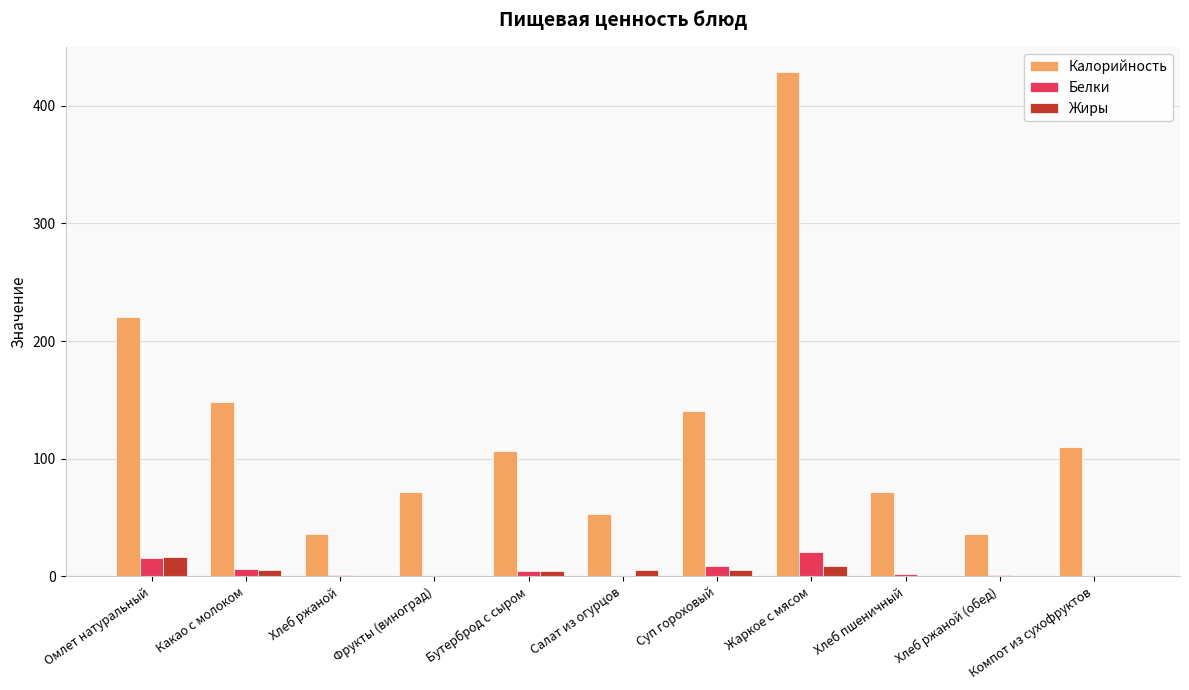

What is the sum of all Жиры values?

47.8